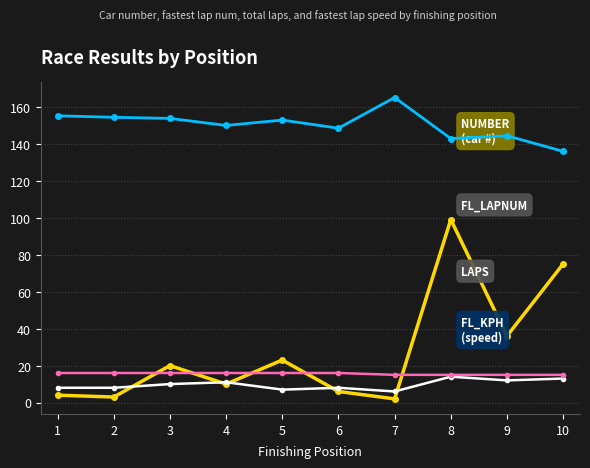

At which category does the chart reach its peak across all series?

7